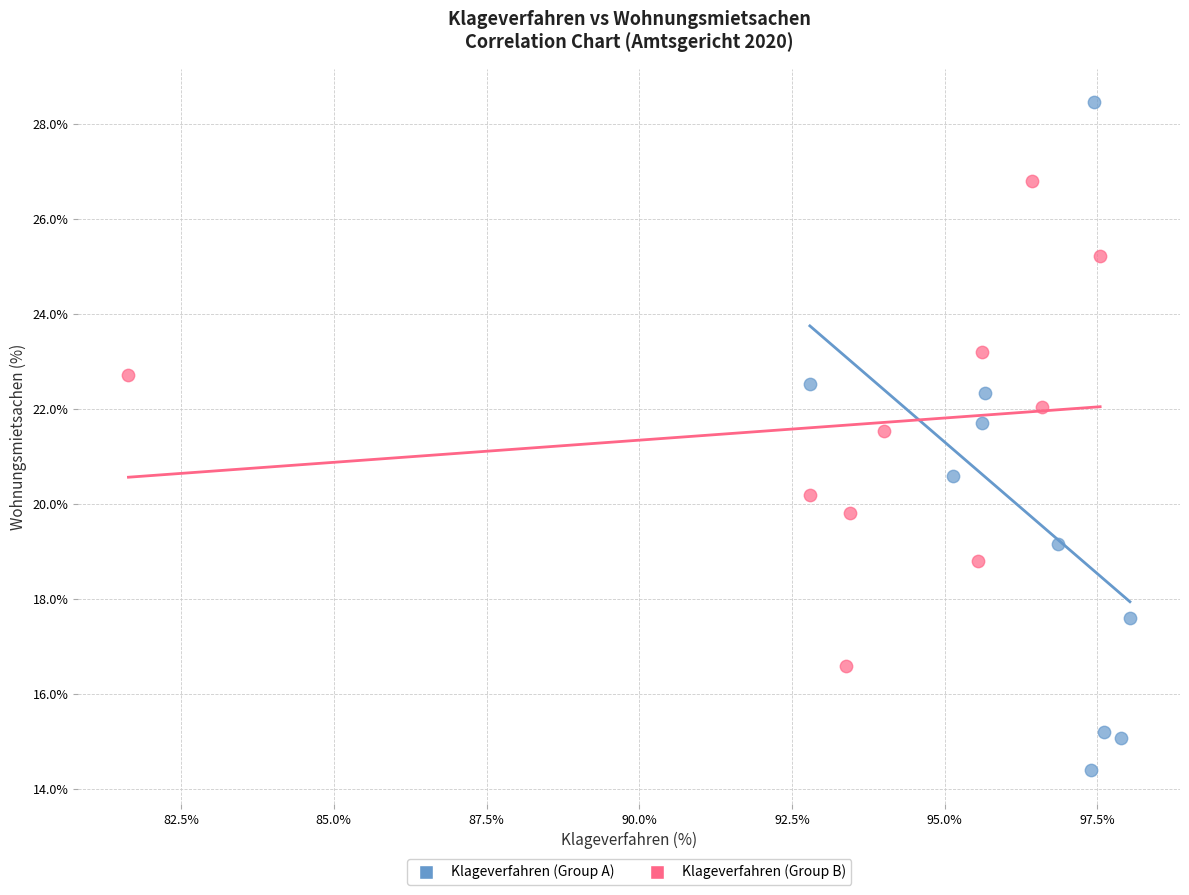

Which series contains the highest Y value?

Klageverfahren (Group A)